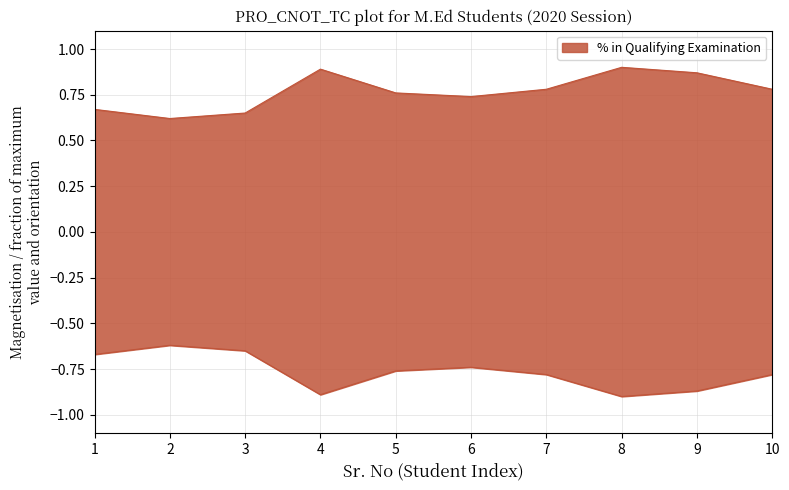

List the labels in order of value, largest first.

8, 4, 9, 7, 10, 5, 6, 1, 3, 2